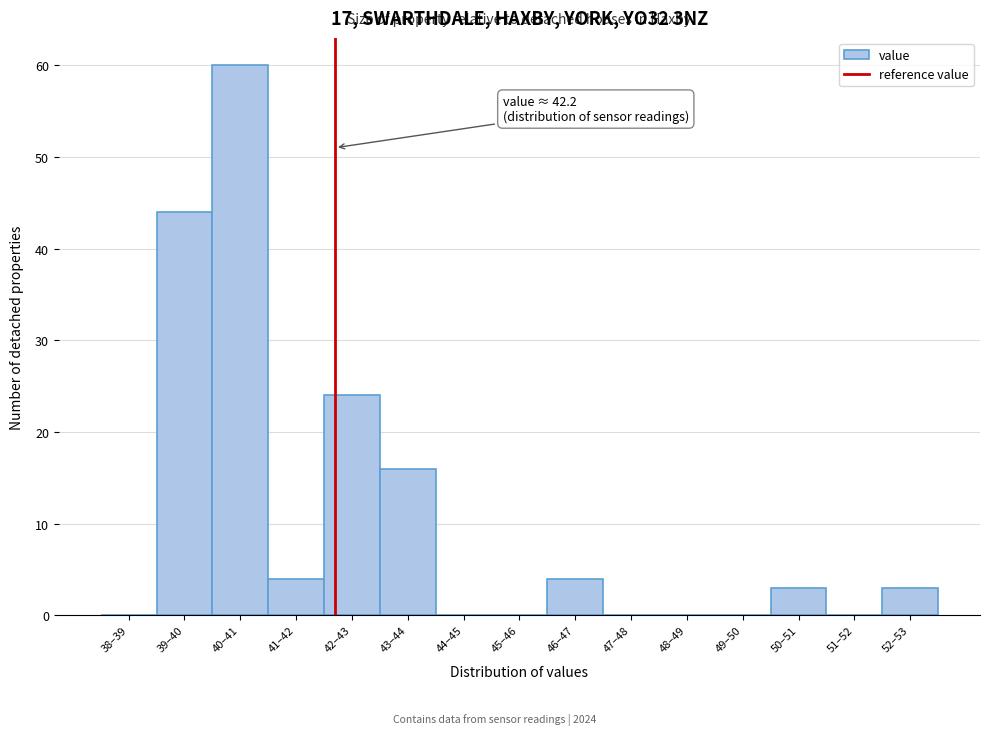

Reading left to right, what are all the values shown in this chart?

38–39=0	39–40=44	40–41=60	41–42=4	42–43=24	43–44=16	44–45=0	45–46=0	46–47=4	47–48=0	48–49=0	49–50=0	50–51=3	51–52=0	52–53=3